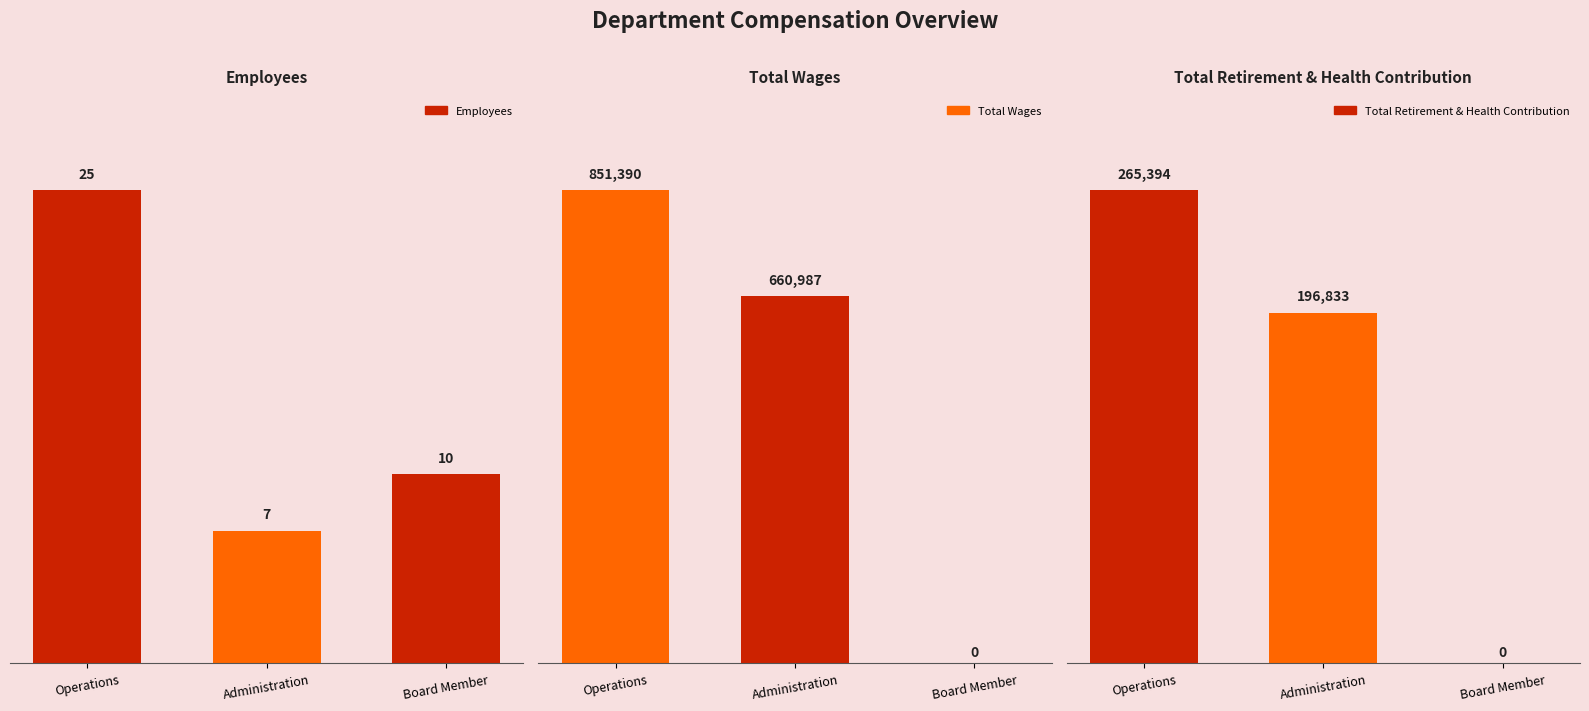

How many bars are there in each group?

3